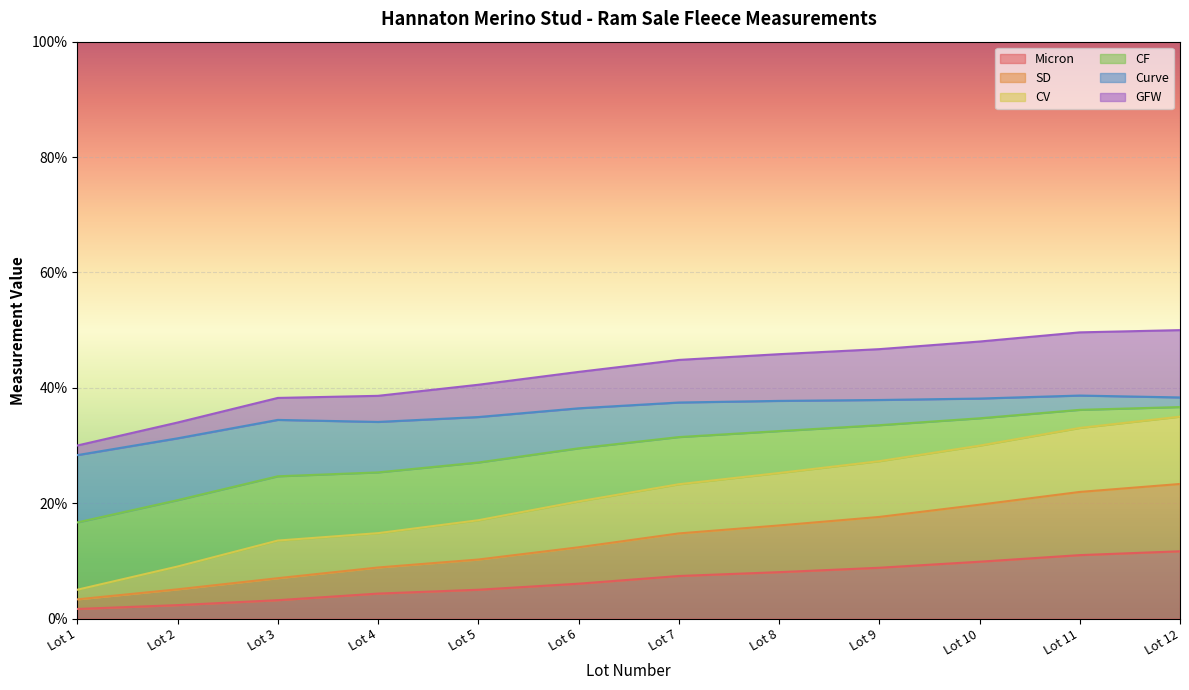

The value of Micron at Lot 7 is 12.6. True or false?

False